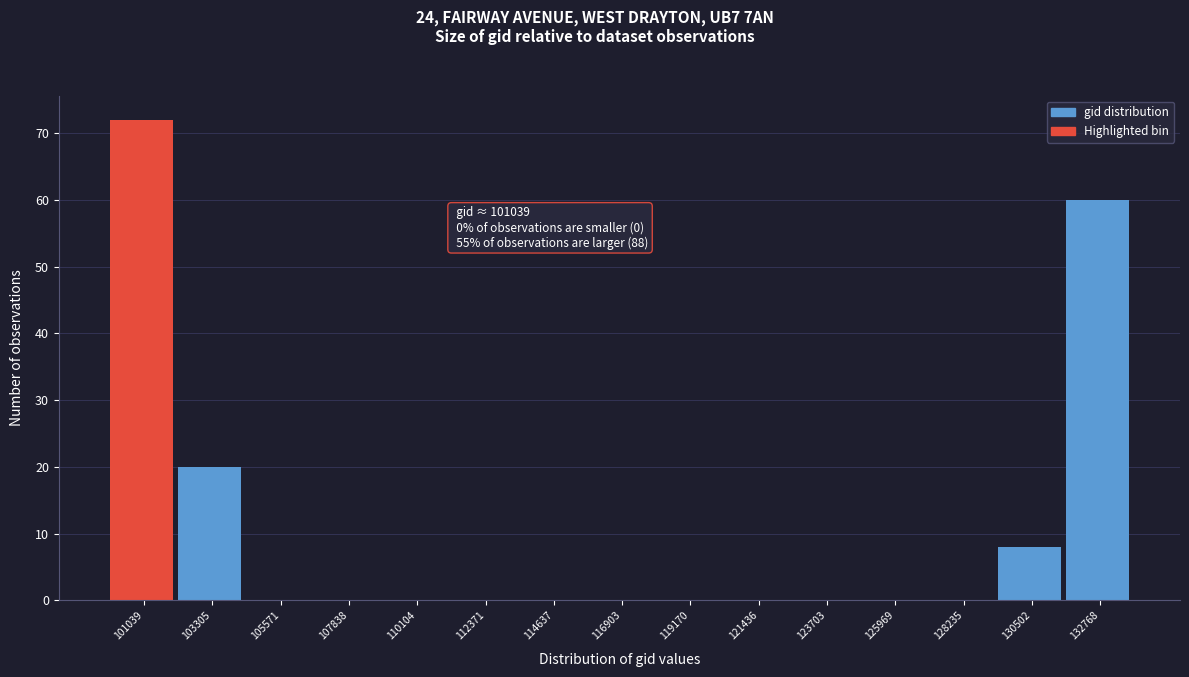

Reading left to right, what are all the values shown in this chart?

101039=72	103305=20	105571=0	107838=0	110104=0	112371=0	114637=0	116903=0	119170=0	121436=0	123703=0	125969=0	128235=0	130502=8	132768=60